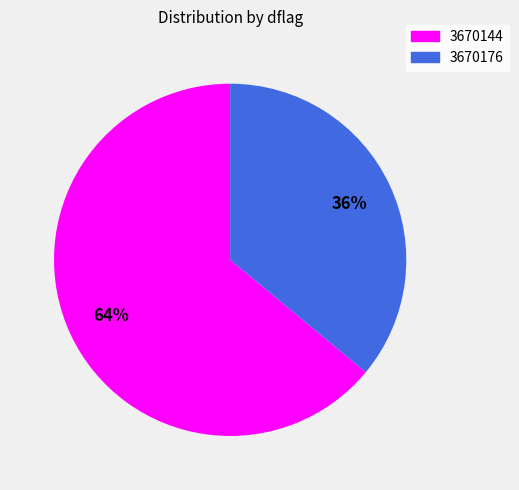

To the nearest percent, what is the difference between the largest and smallest slice percentages?

28%